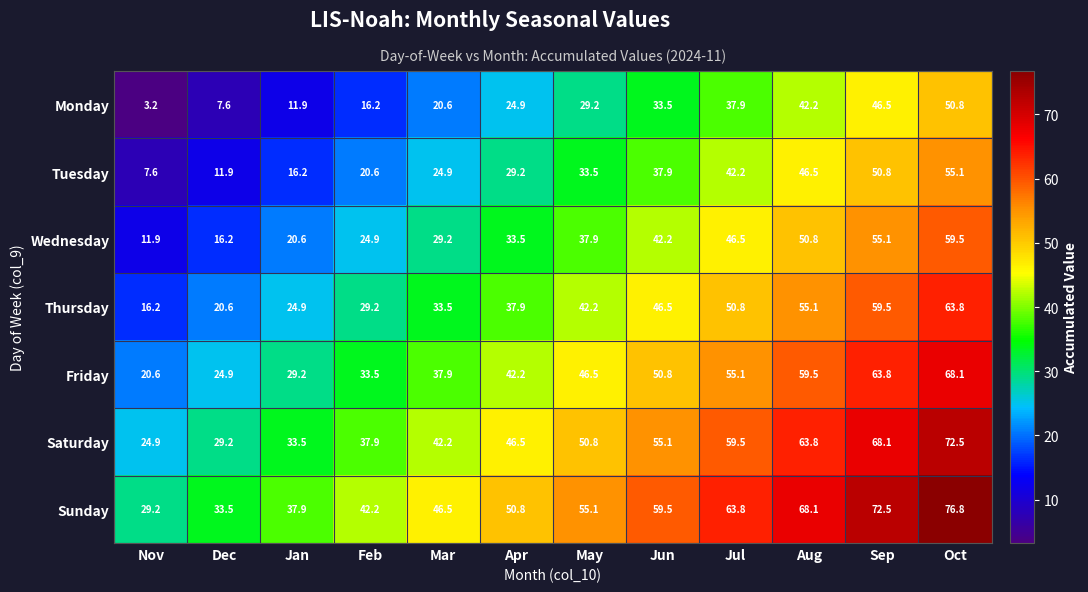

The Saturday series shows 18.3 at Sep. True or false?

False